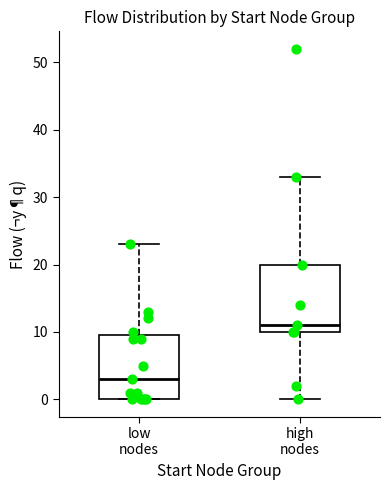

Where is the lower edge of the box for low nodes on the y-axis? The values are not printed on the chart, so give them approximately, as read against the axis.

0